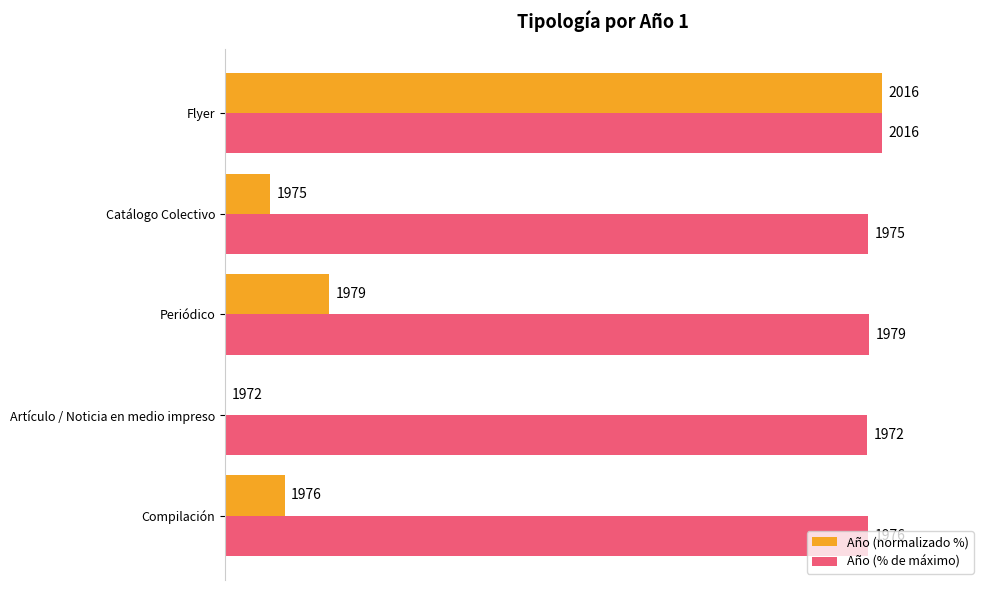

What are all the series names shown in the legend?

Año (normalizado %), Año (% de máximo)